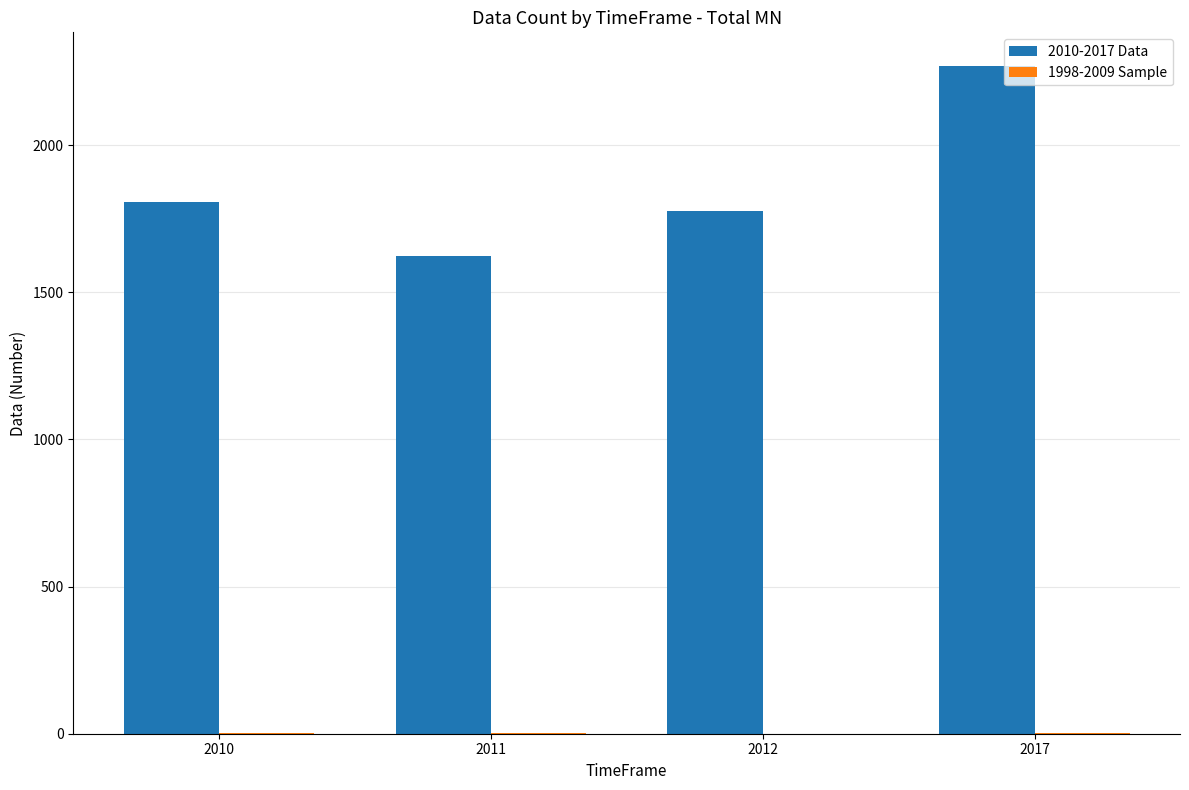

What is the greatest value displayed?

2270